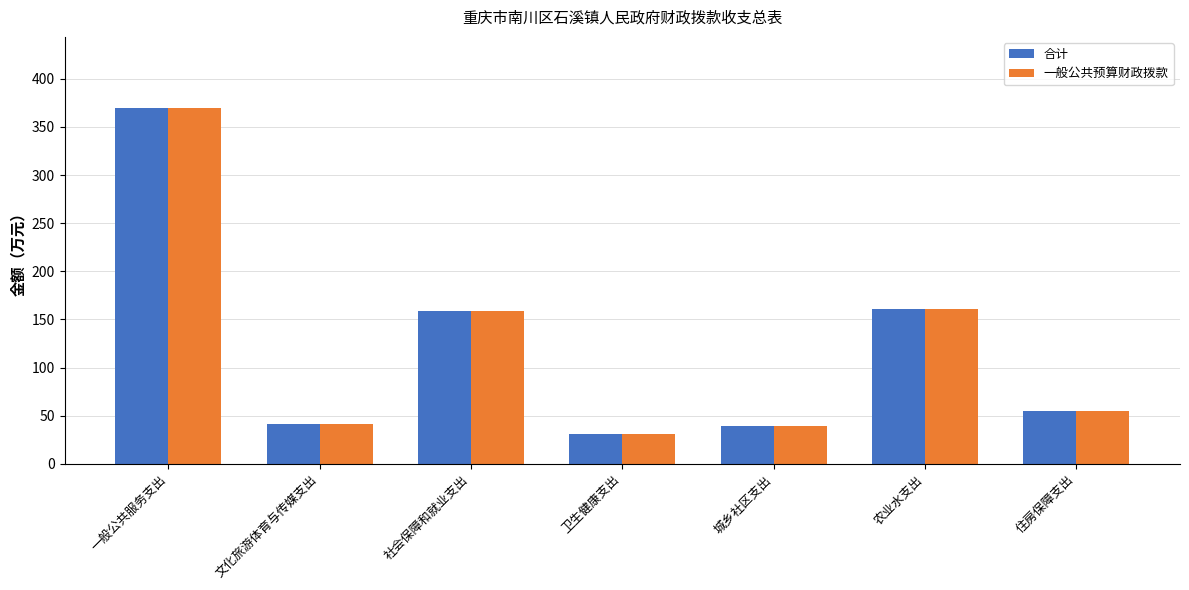

What is the difference between the maximum and second lowest values in the 一般公共预算财政拨款 series?

329.8